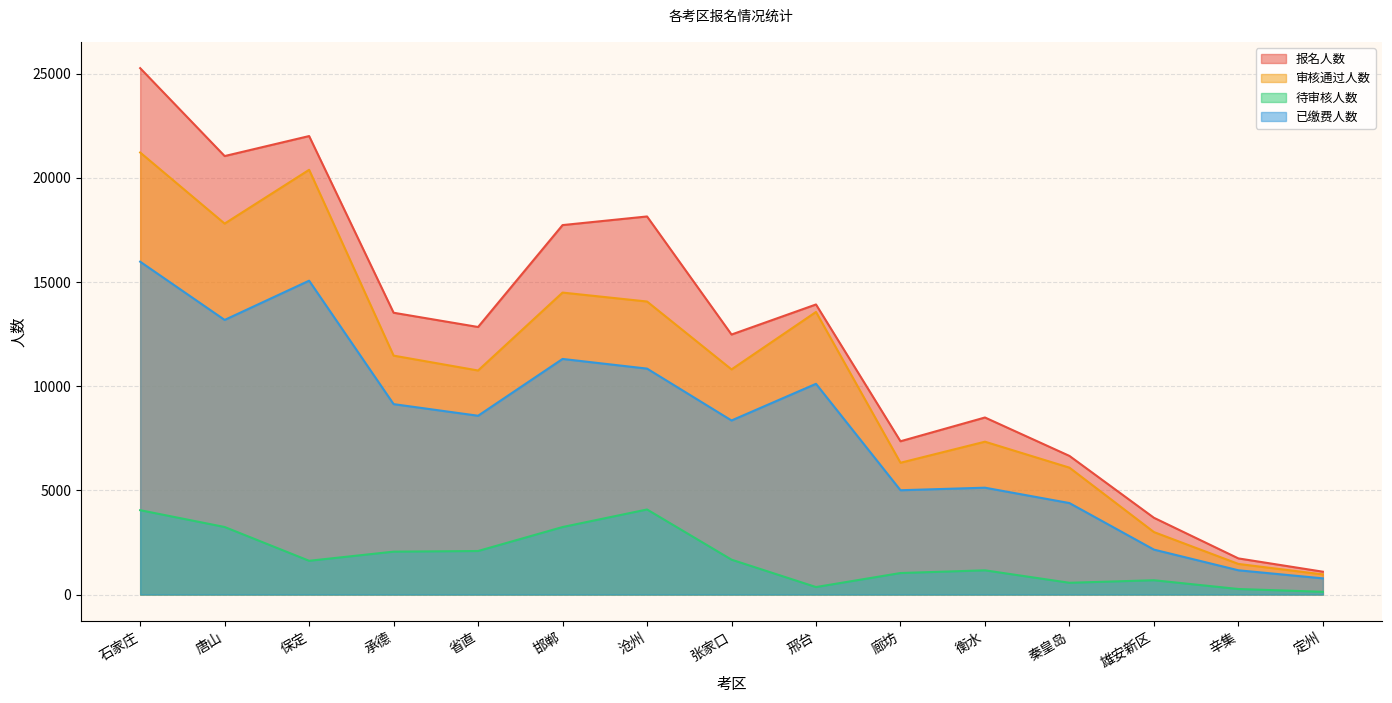

At which label does 待审核人数 first exceed 1620?

石家庄